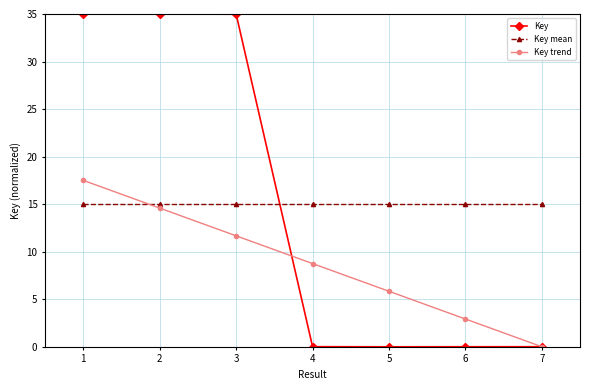

Which series changed the most between 5 and 6?

Key trend